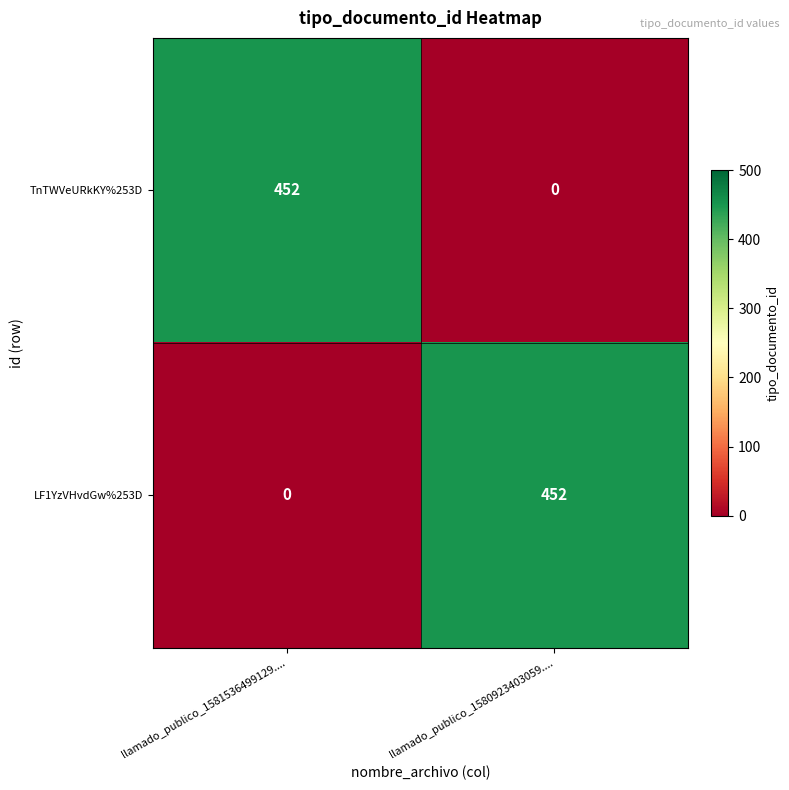

What is the sum of the TnTWVeURkKY%253D values at llamado_publico_1581536499129.... and llamado_publico_1580923403059....?

452